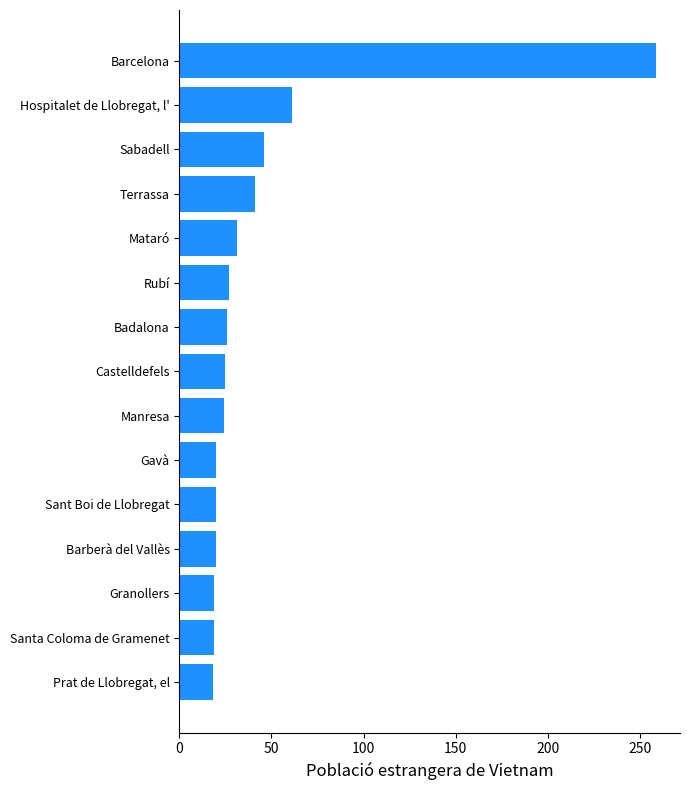

What is the change in value from Mataró to Terrassa?

+10